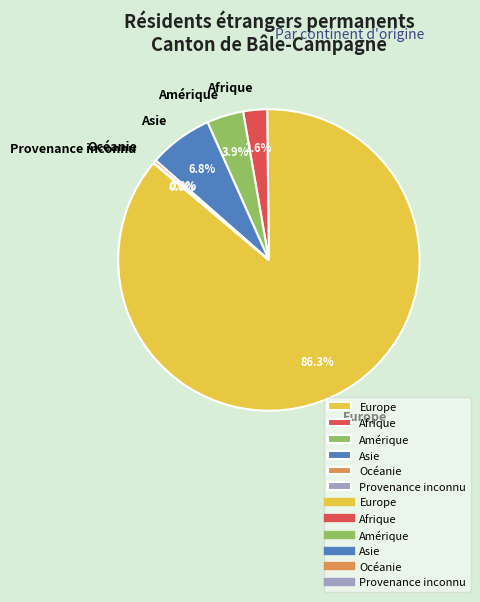

What portion of the pie excludes Afrique?

97.4%